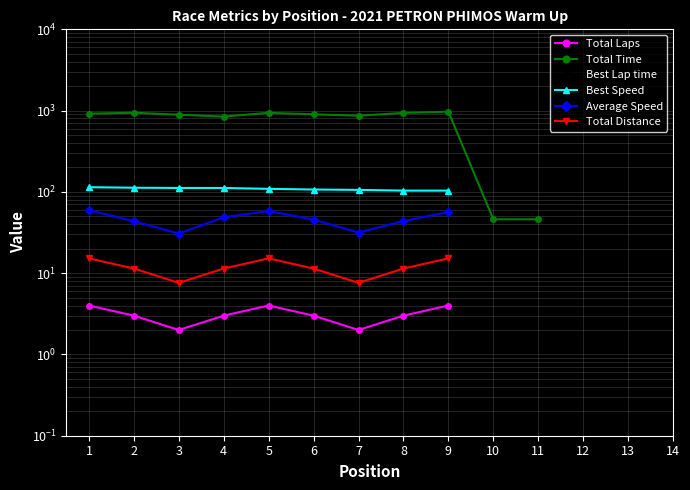

What is the spread (max minus min) of values at 3?

887.9